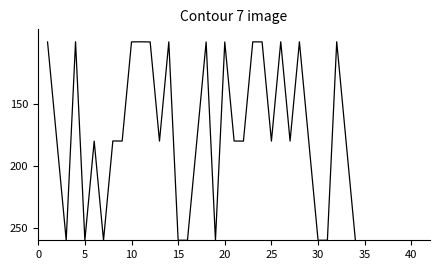

What is the greatest value displayed?

260.0